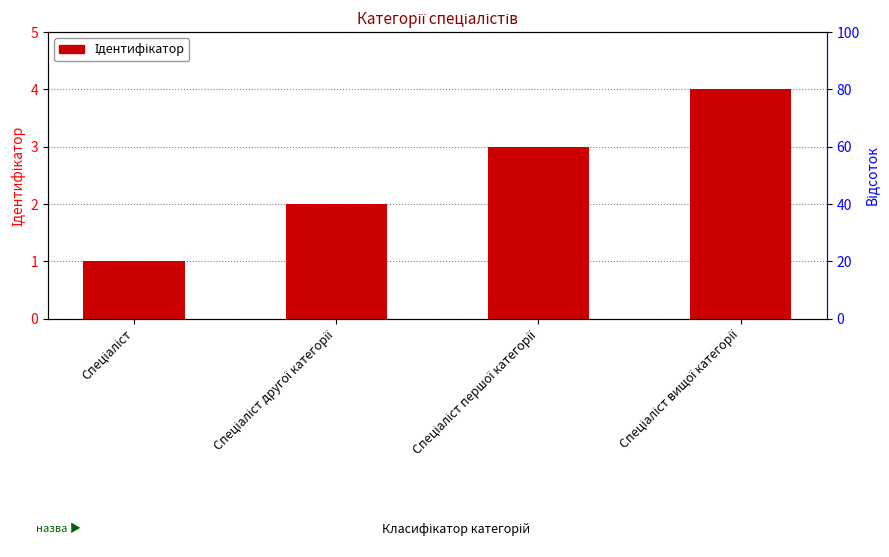

What is the change in value from Спеціаліст to Спеціаліст другої категорії?

+1